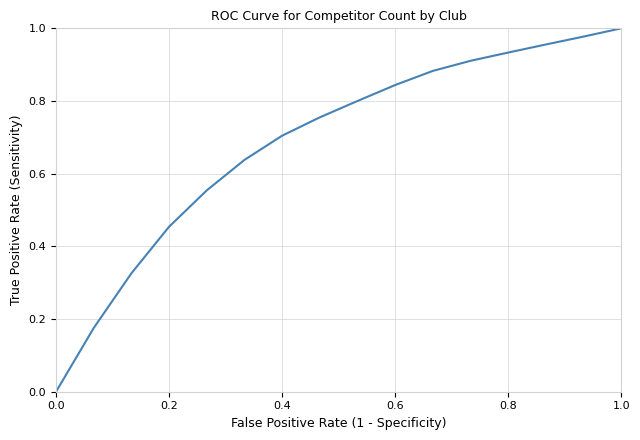

The value at 0.2 is 0.3. True or false?

False